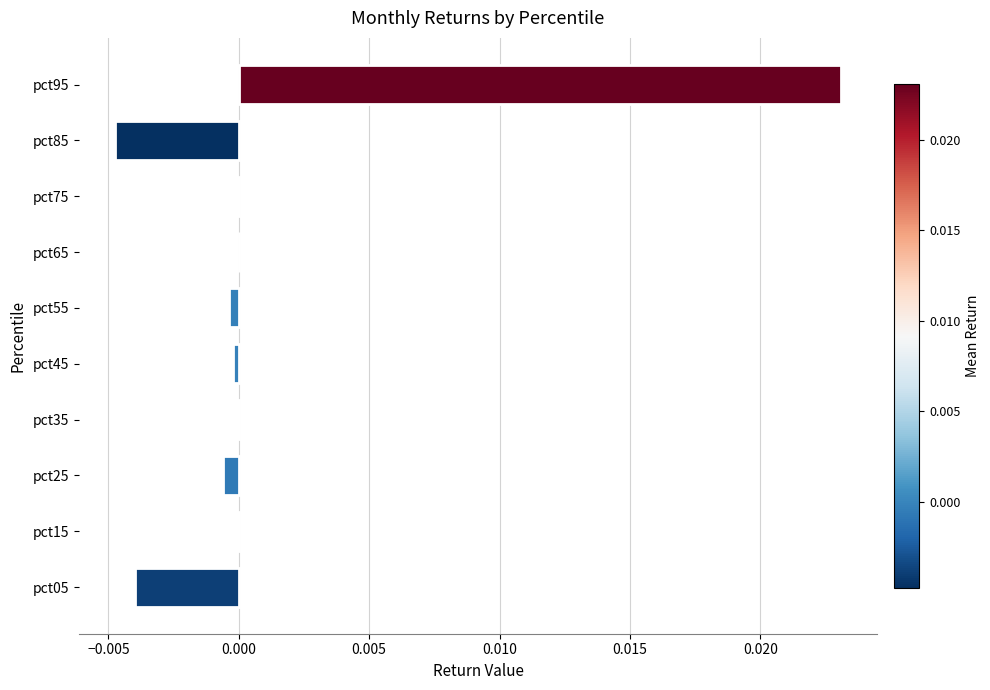

True or false: the data shows -0.0 at pct35.

True